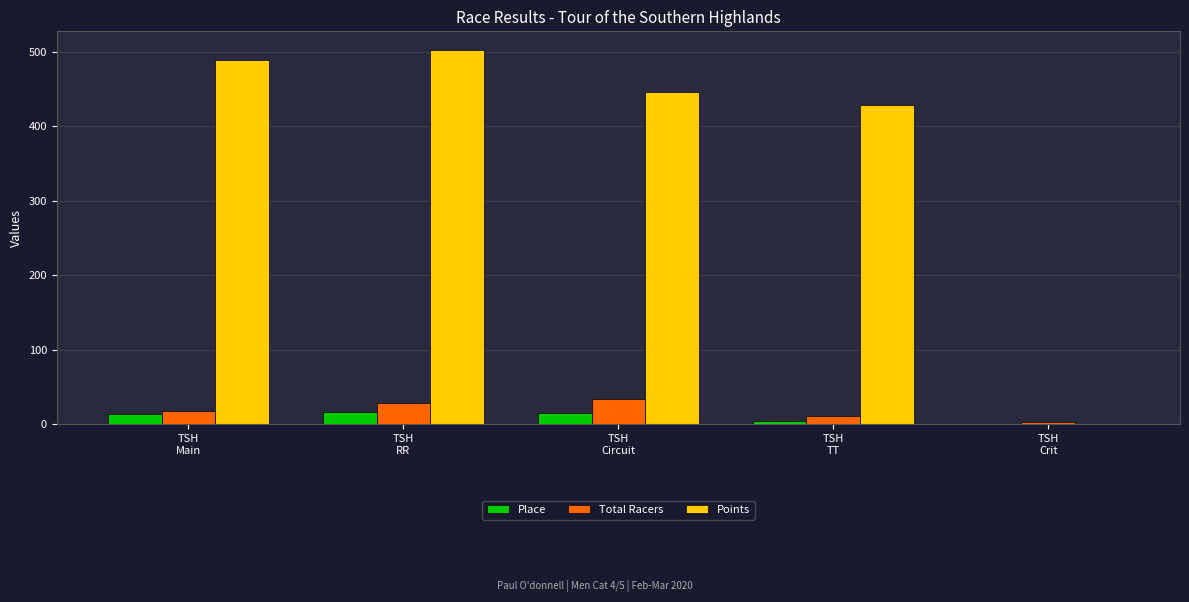

At which category does the chart reach its peak across all series?

TSH
RR